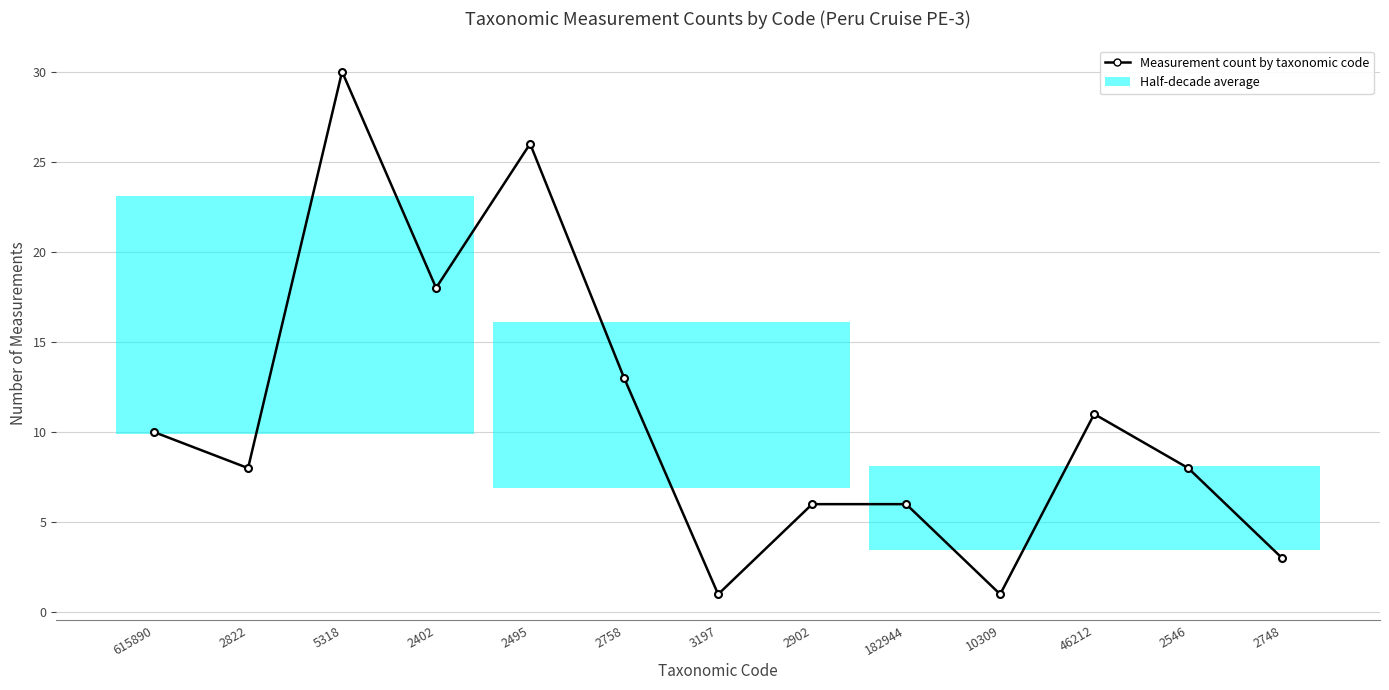

What is the sum of the values at 2822 and 615890?

18